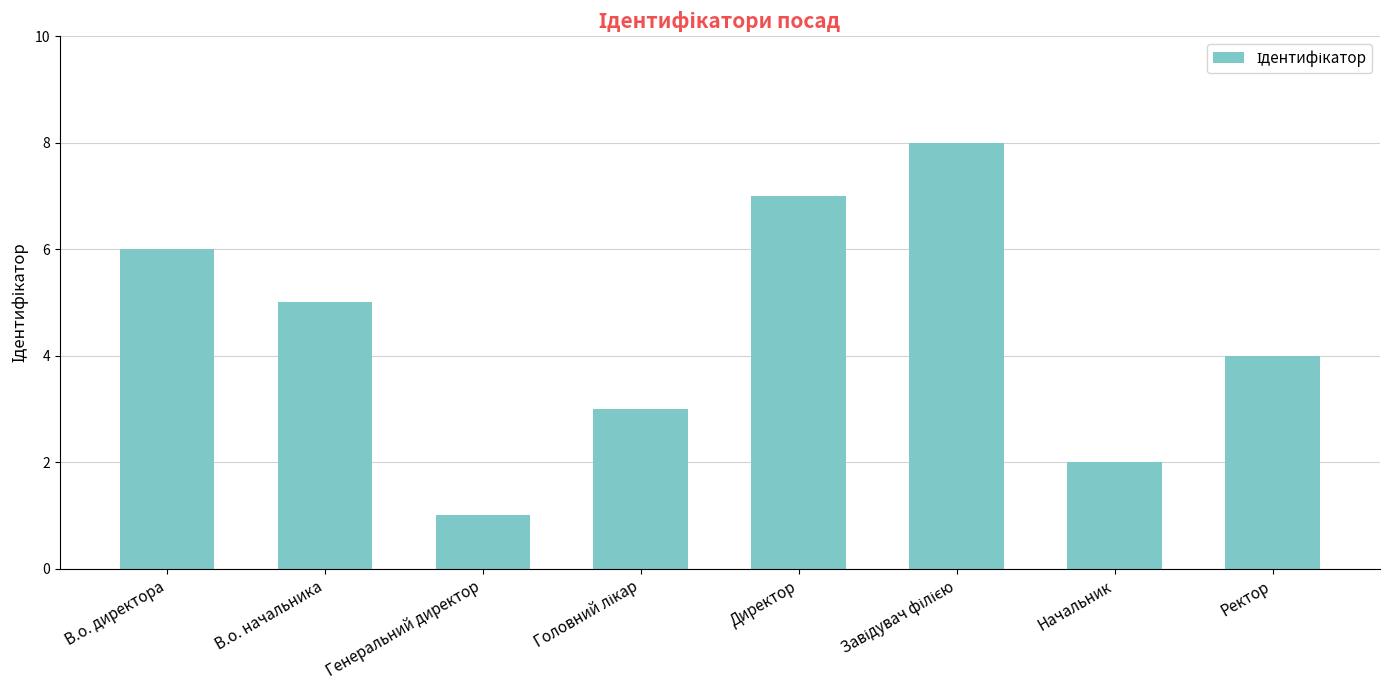

How many bars are there in total?

8